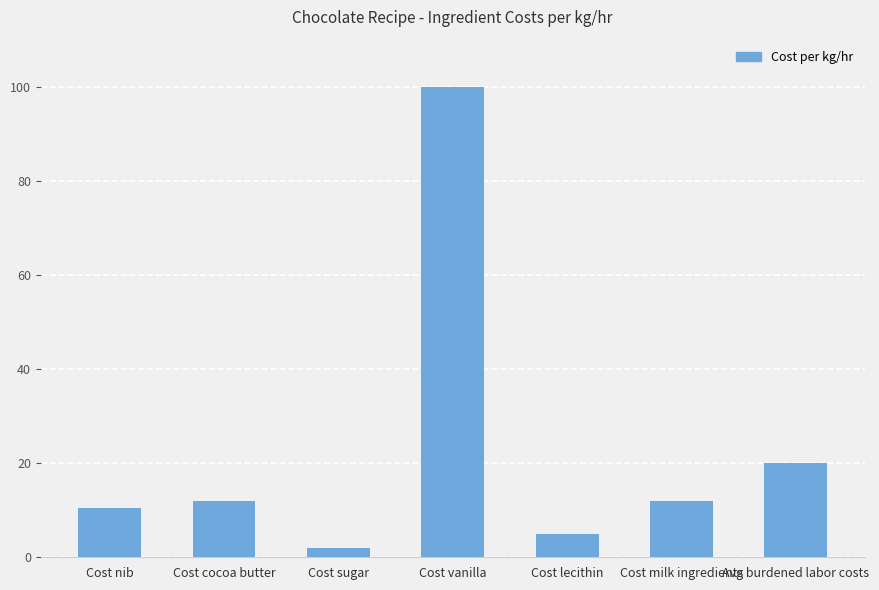

What is the ratio of the value at Cost vanilla to the value at Cost nib?

9.5